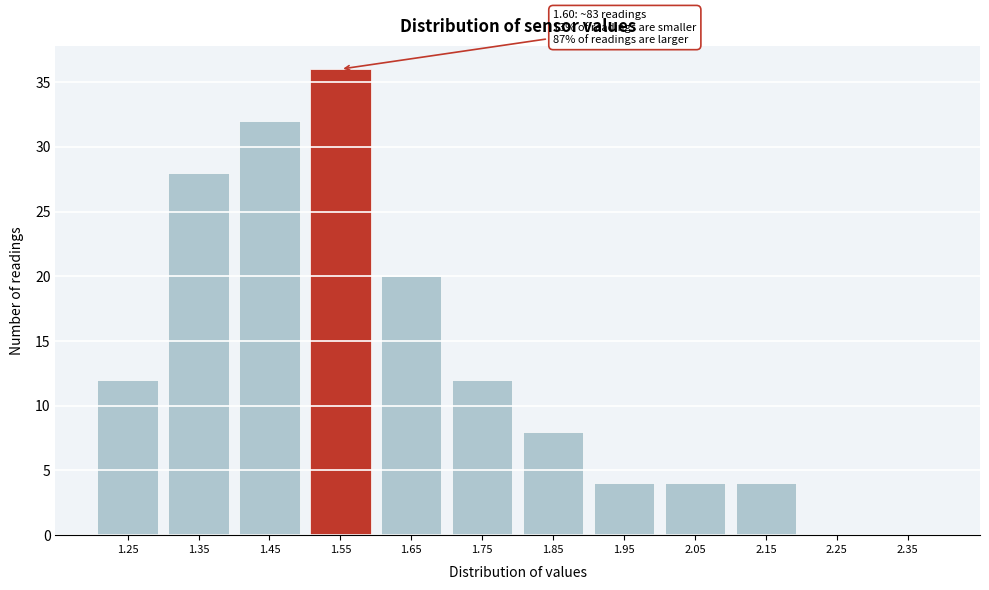

Reading left to right, what are all the values shown in this chart?

1.25=12	1.35=28	1.45=32	1.55=36	1.65=20	1.75=12	1.85=8	1.95=4	2.05=4	2.15=4	2.25=0	2.35=0